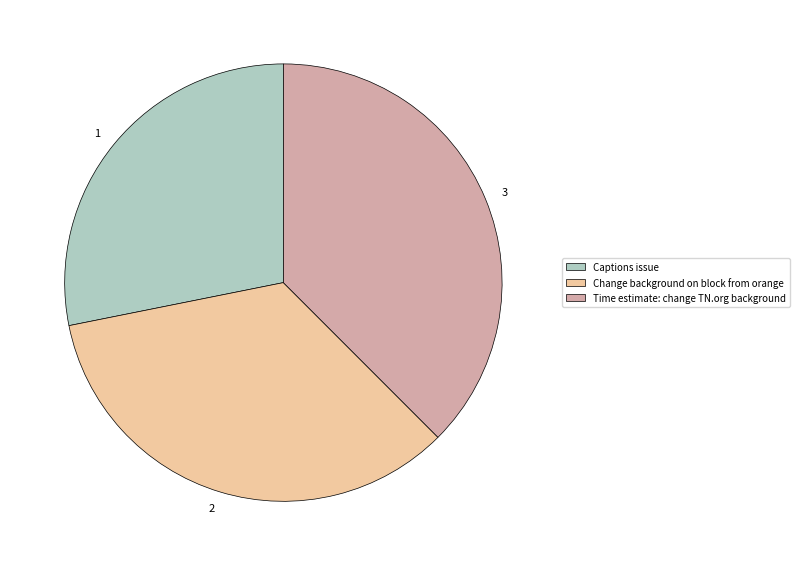

Do Time estimate: change TN.org background and Change background on block from orange together represent more than half of the pie?

Yes